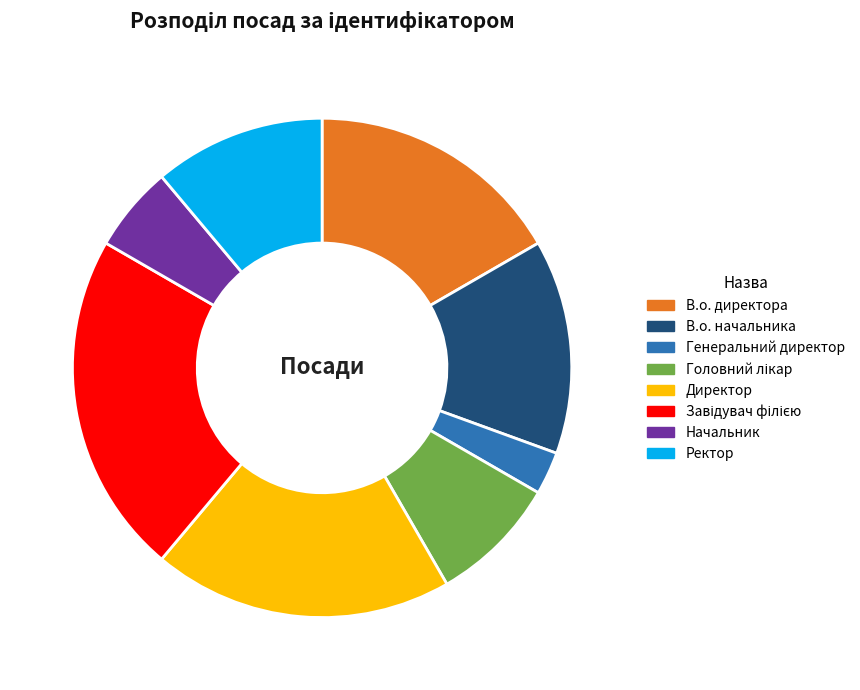

Is the sum of Начальник and Генеральний директор greater than half?

No